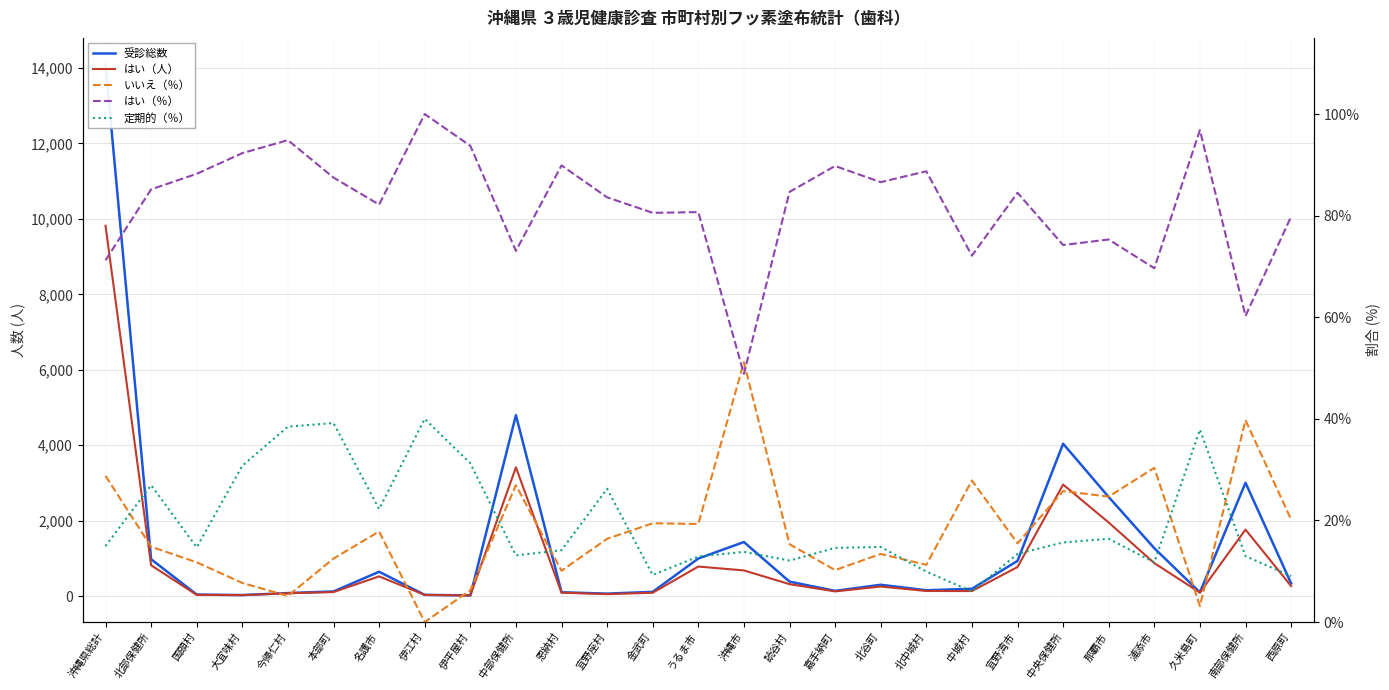

Read the いいえ（％） value at 国頭村.

11.8